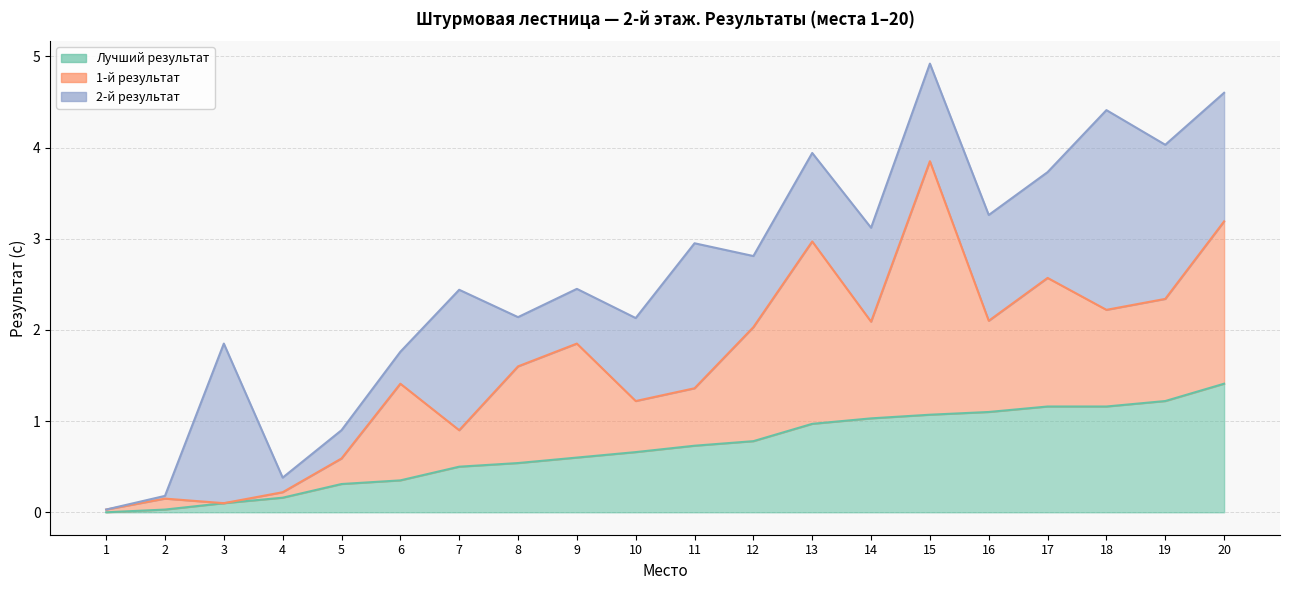

Is the value of 2-й результат at 10 greater than the value of Лучший результат at 18?

No